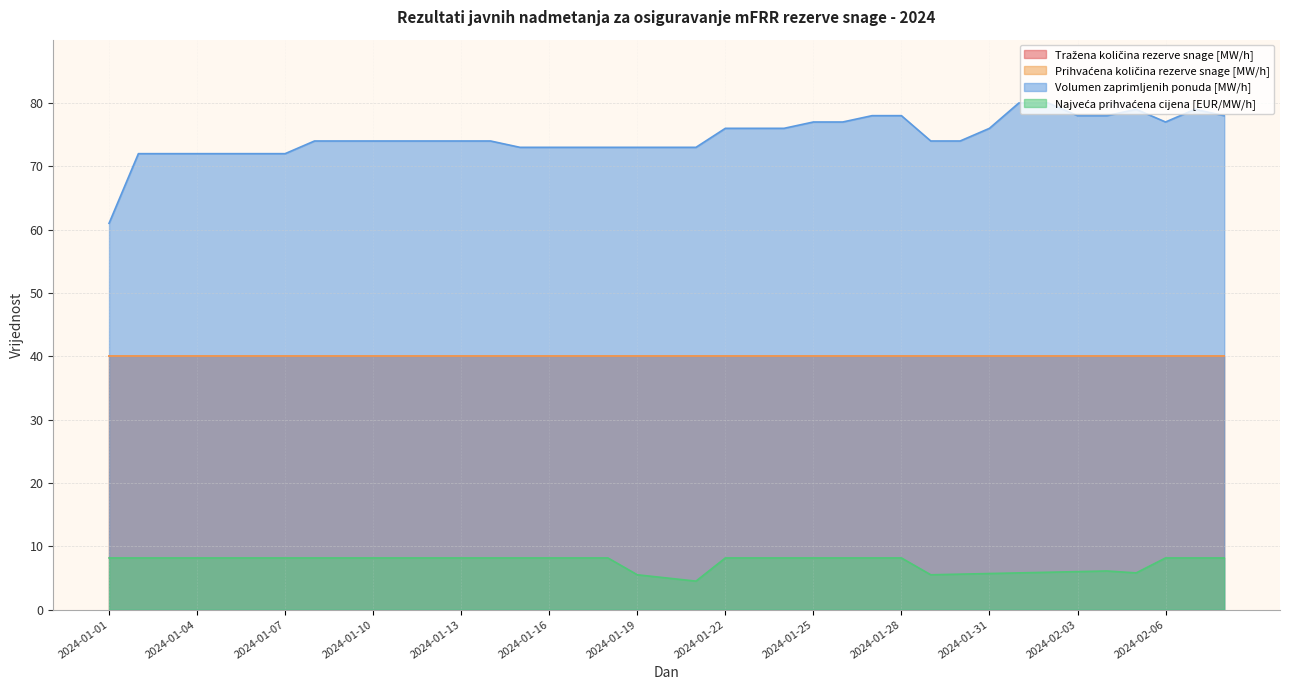

The value of Volumen zaprimljenih ponuda [MW/h] at 2024-01-30 is 121.9. True or false?

False